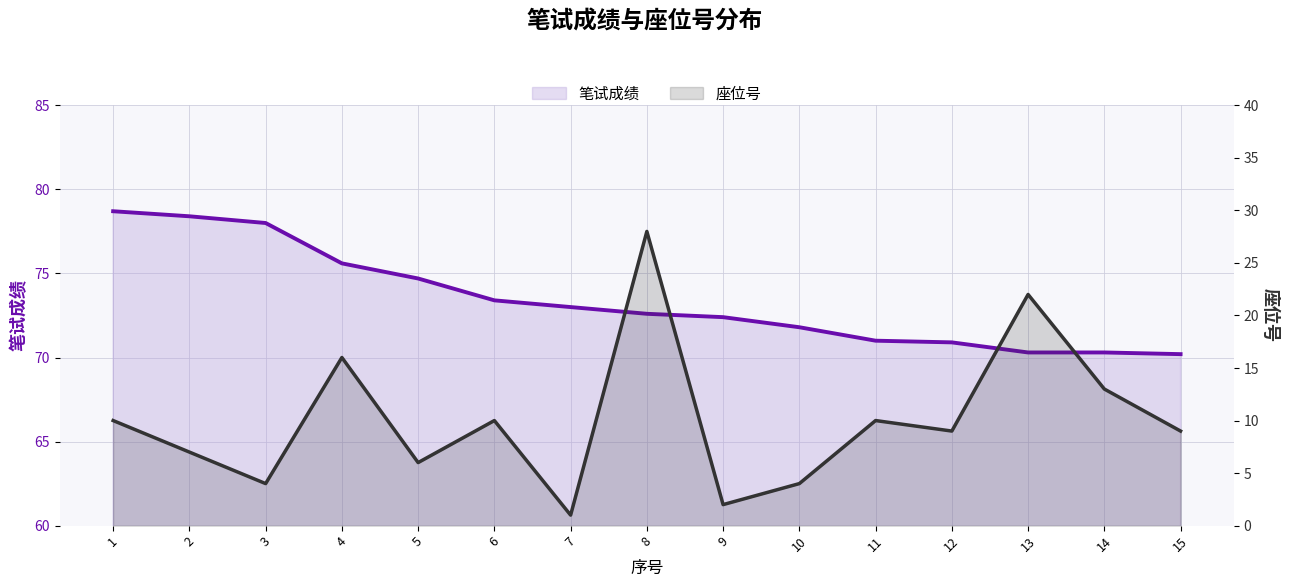

Which series has the largest total across all categories?

笔试成绩